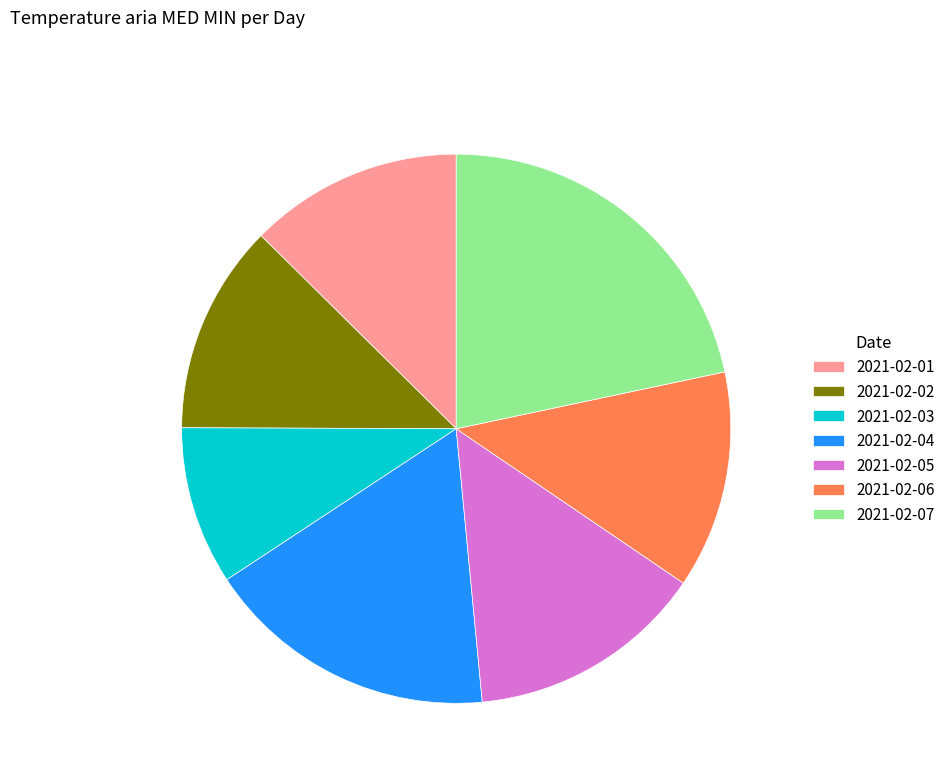

Approximately how many times larger is the value at 2021-02-04 compared to 2021-02-02?

1.4